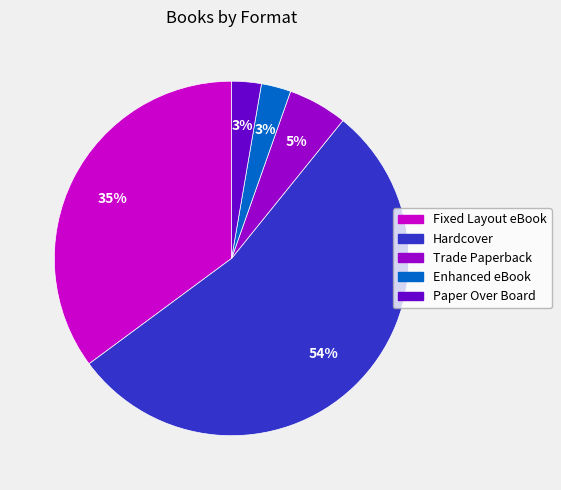

Does Hardcover represent more than half of the total?

Yes